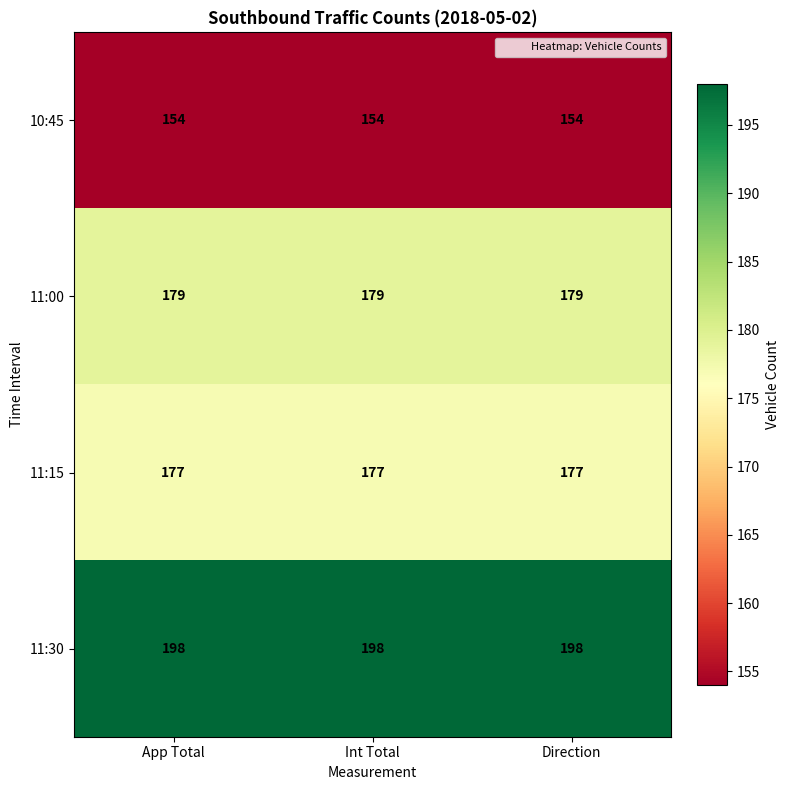

What is the spread (max minus min) of values at Int Total?

44